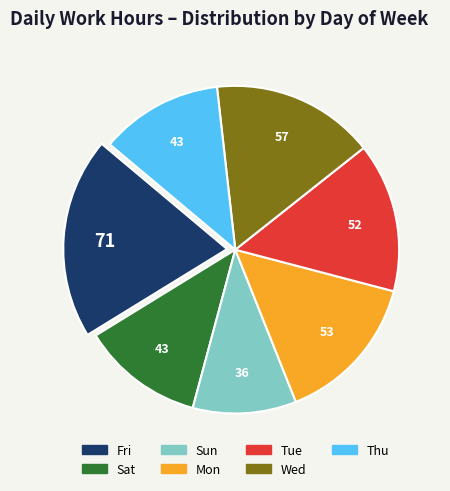

Is there a majority slice in this chart?

No